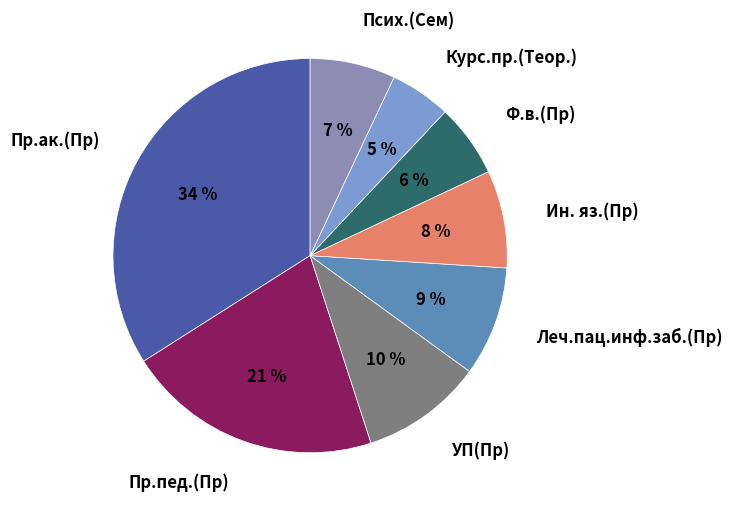

Is there a majority slice in this chart?

No